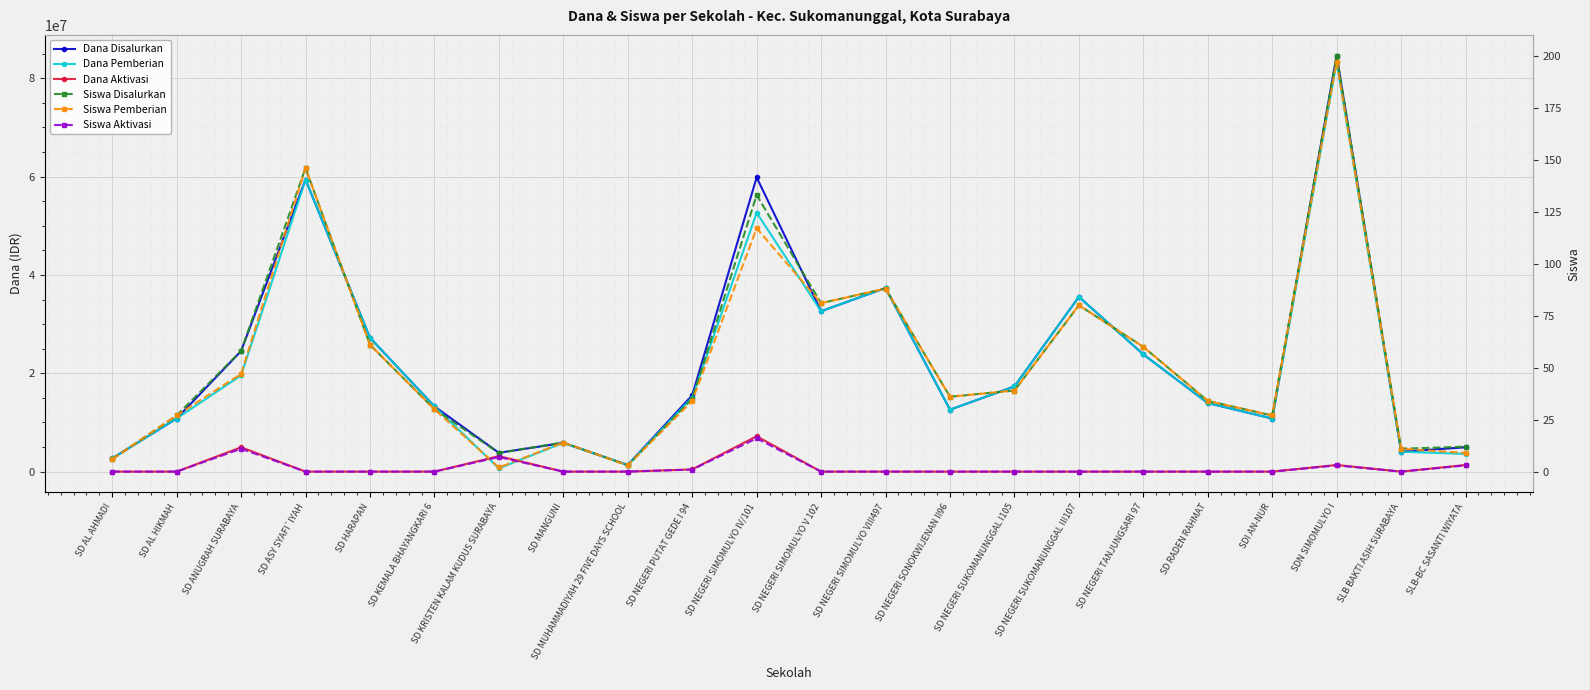

What is the label of the 1st point from the left?

SD AL AHMADI